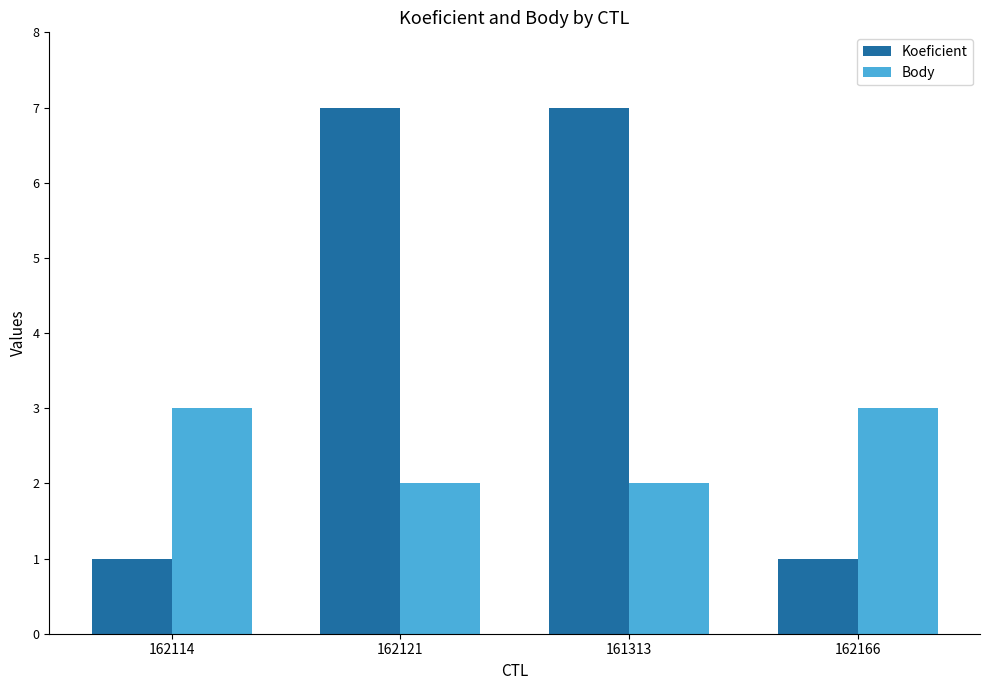

What is the minimum value shown in the chart?

1